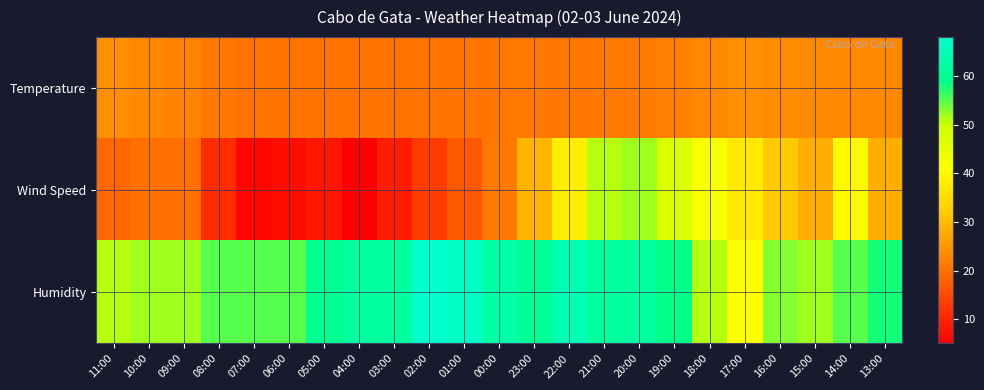

Which series changed the most between 02:00 and 18:00?

Wind Speed